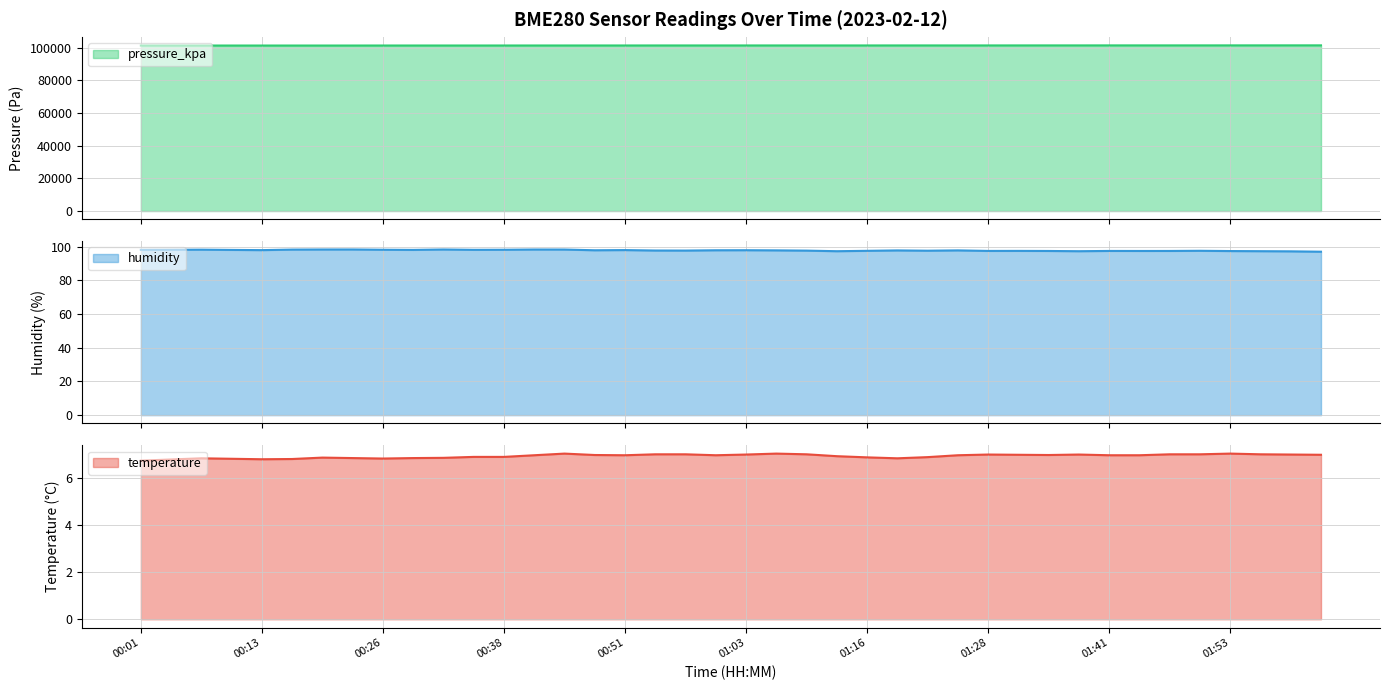

True or false: pressure_kpa_line has a value of 101328.4 at 21.

True